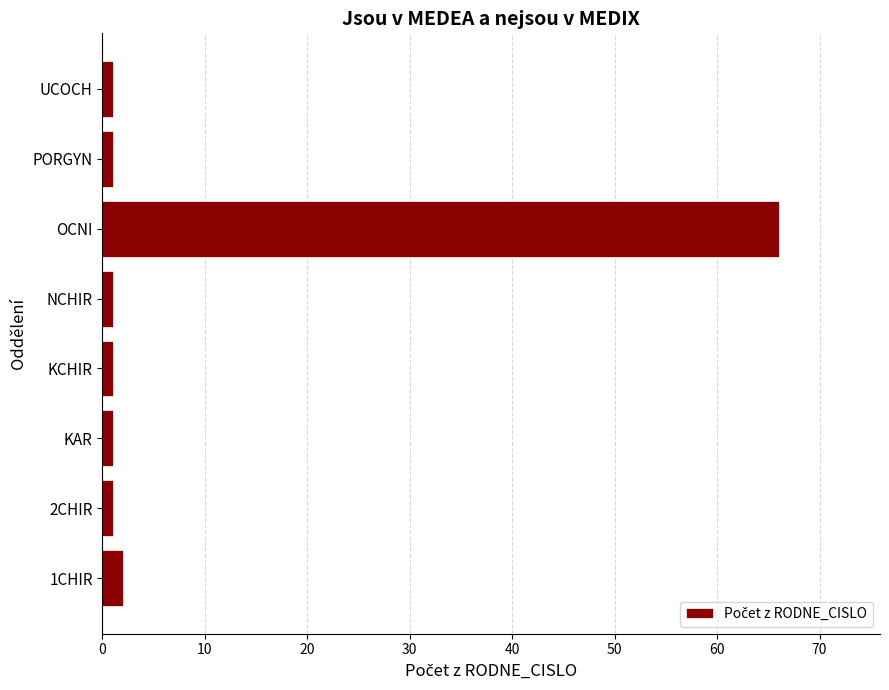

What is the change in value from 1CHIR to OCNI?

+64